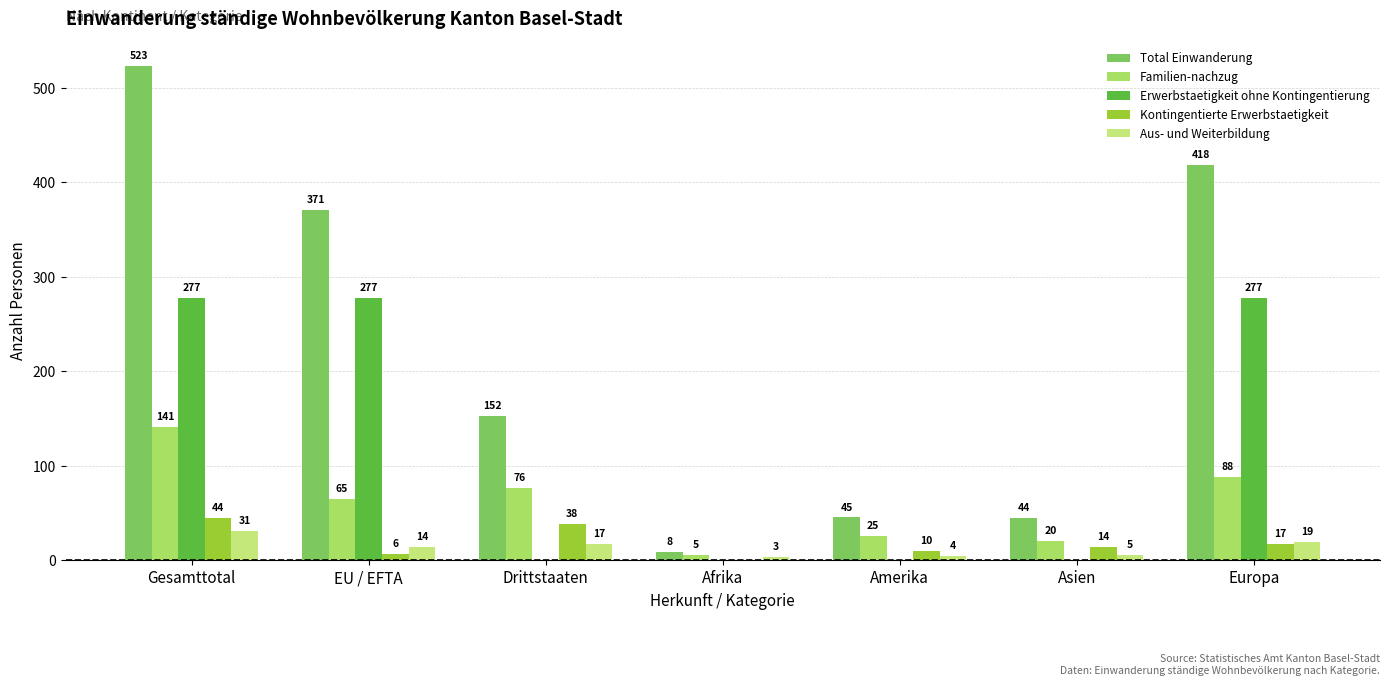

What is the difference between the Kontingentierte Erwerbstaetigkeit values at Europa and EU / EFTA?

11